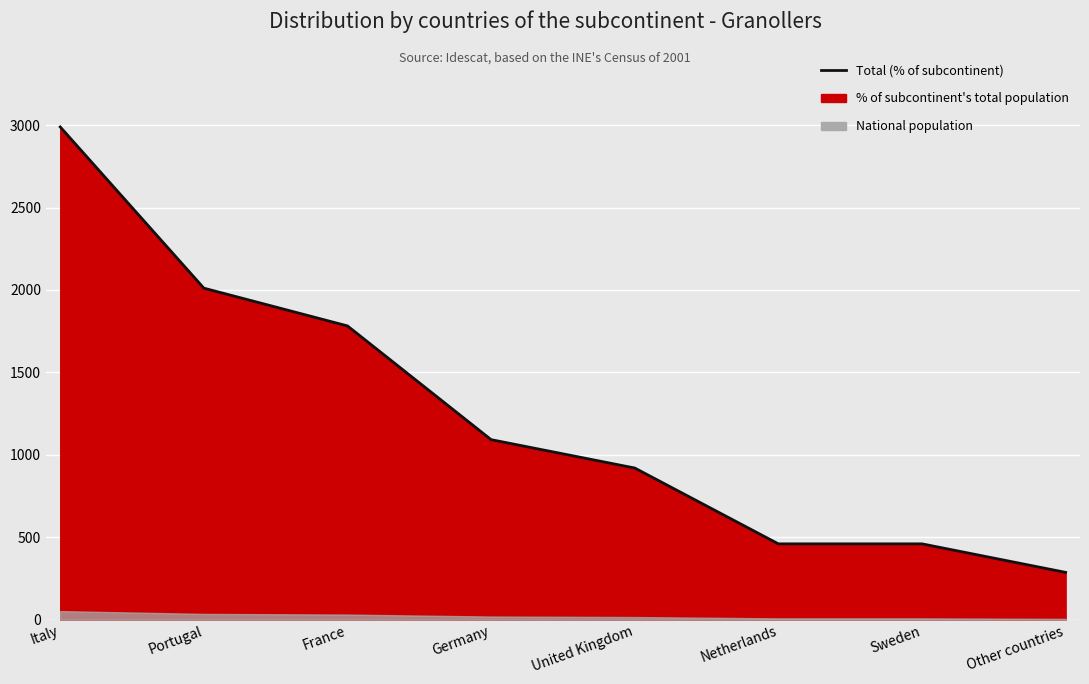

Which category has the highest value across all series?

Italy